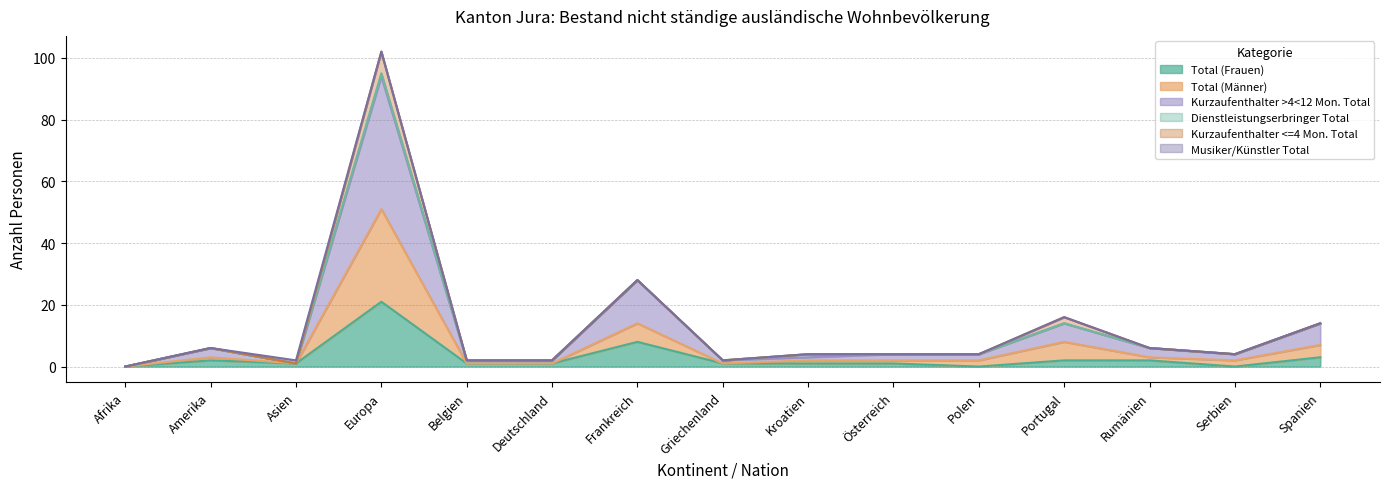

In Total (Frauen), how many points are lower than both neighbors (excluding endpoints)?

3